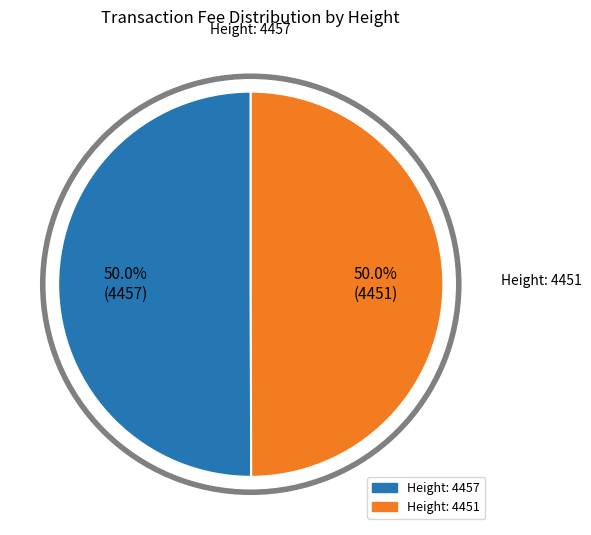

Rank the categories by value from highest to lowest.

4457, 4451